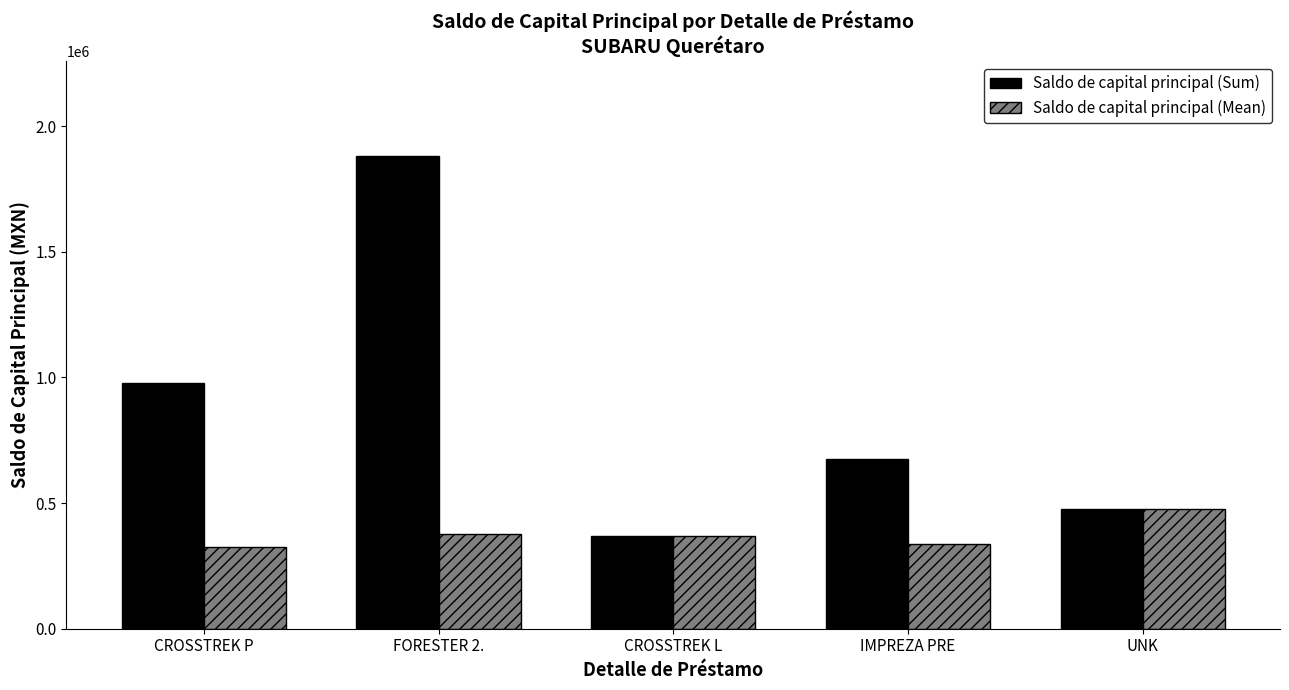

Between CROSSTREK P and CROSSTREK L, which series saw the biggest shift?

Saldo de capital principal (Sum)